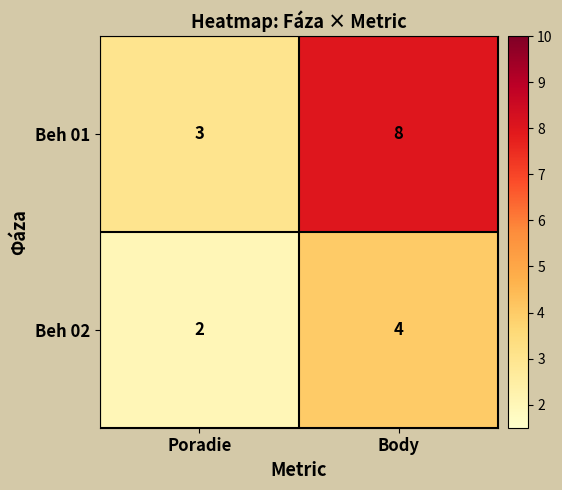

At which category does the chart reach its minimum across all series?

Poradie